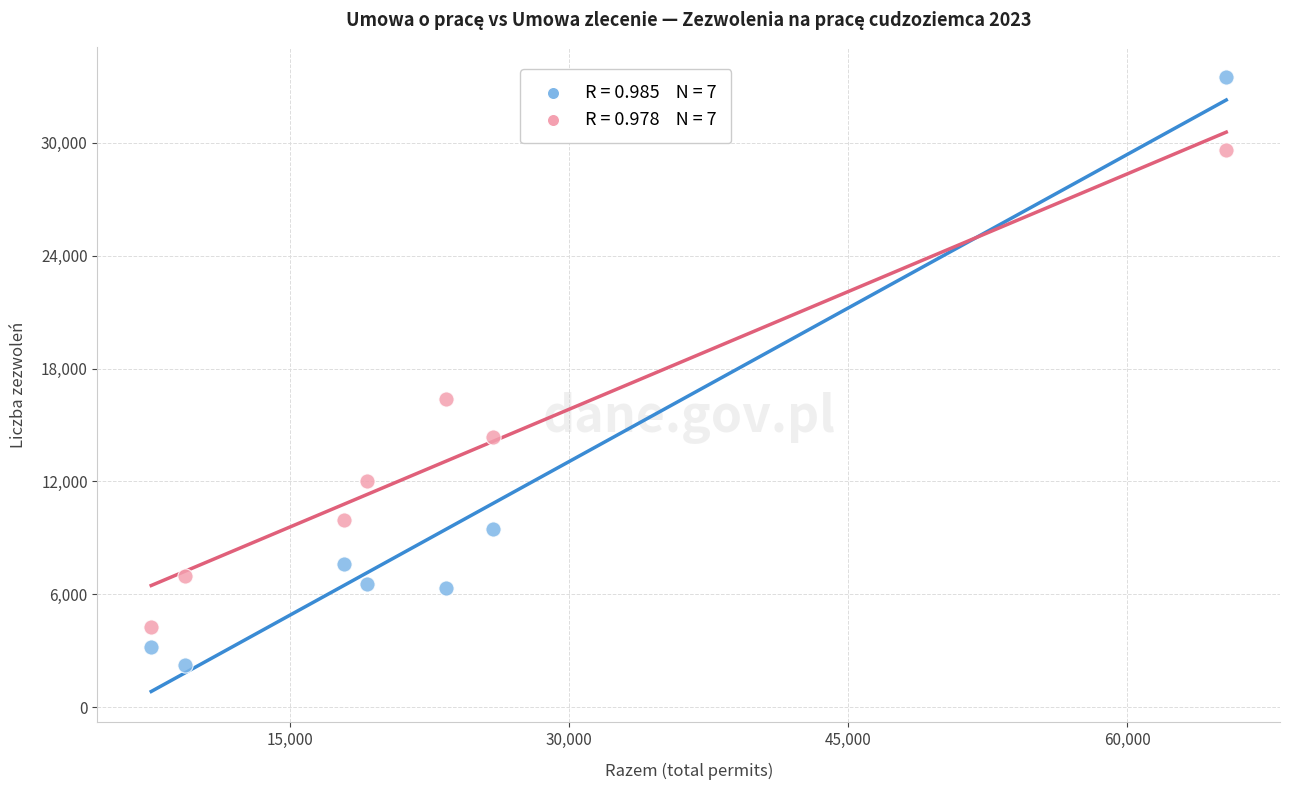

Across all series, what Y value is closest to 17865?

16410